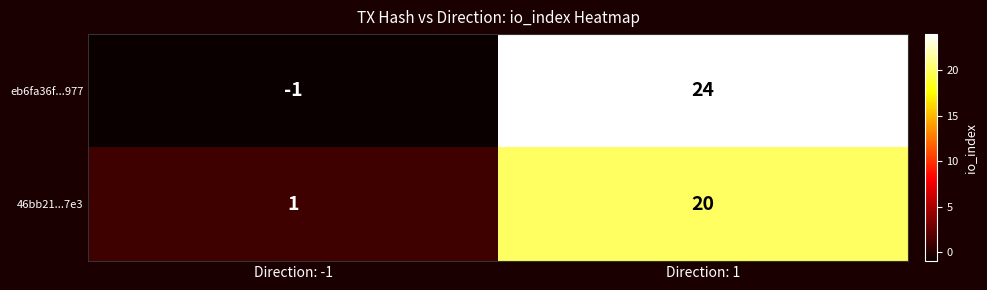

List the series in order of their overall mean, highest first.

eb6fa36f...977, 46bb21...7e3